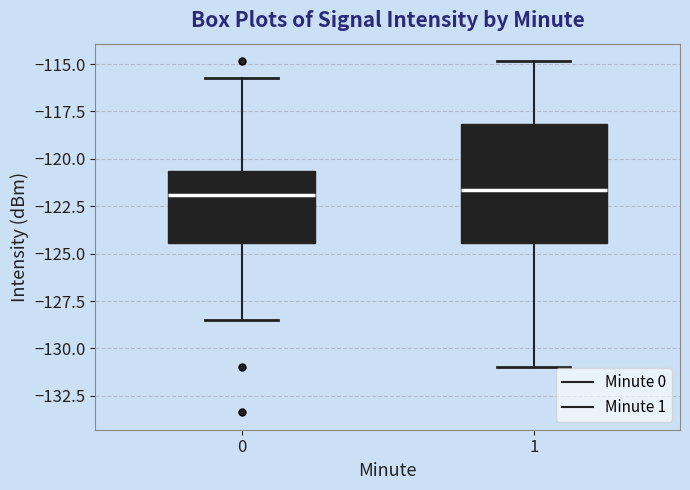

Which box is the tallest, from its lower edge to its upper edge?

1